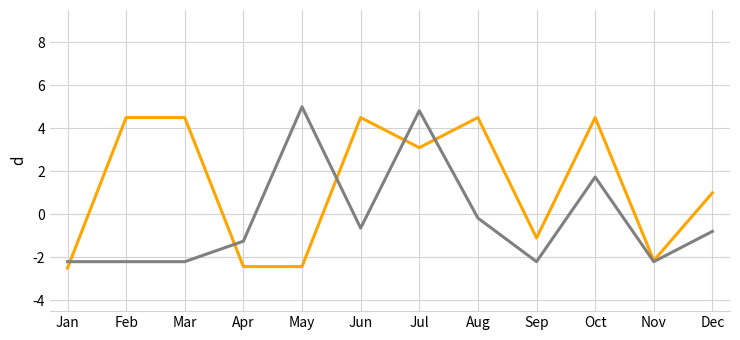

What is the total value across all series at Oct?

6.2